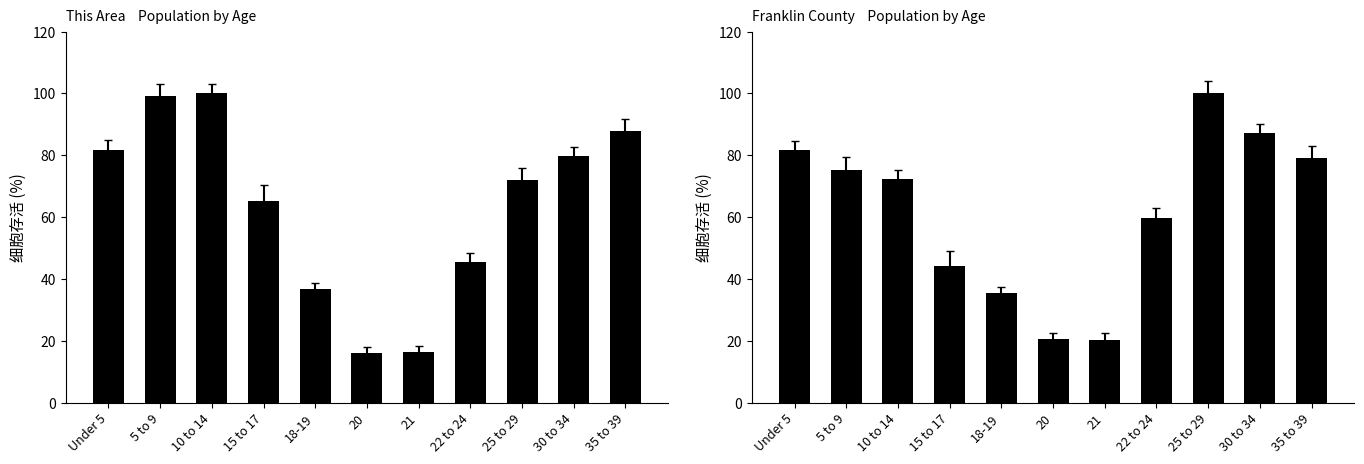

Which has a higher value, 5 to 9 or 22 to 24?

5 to 9